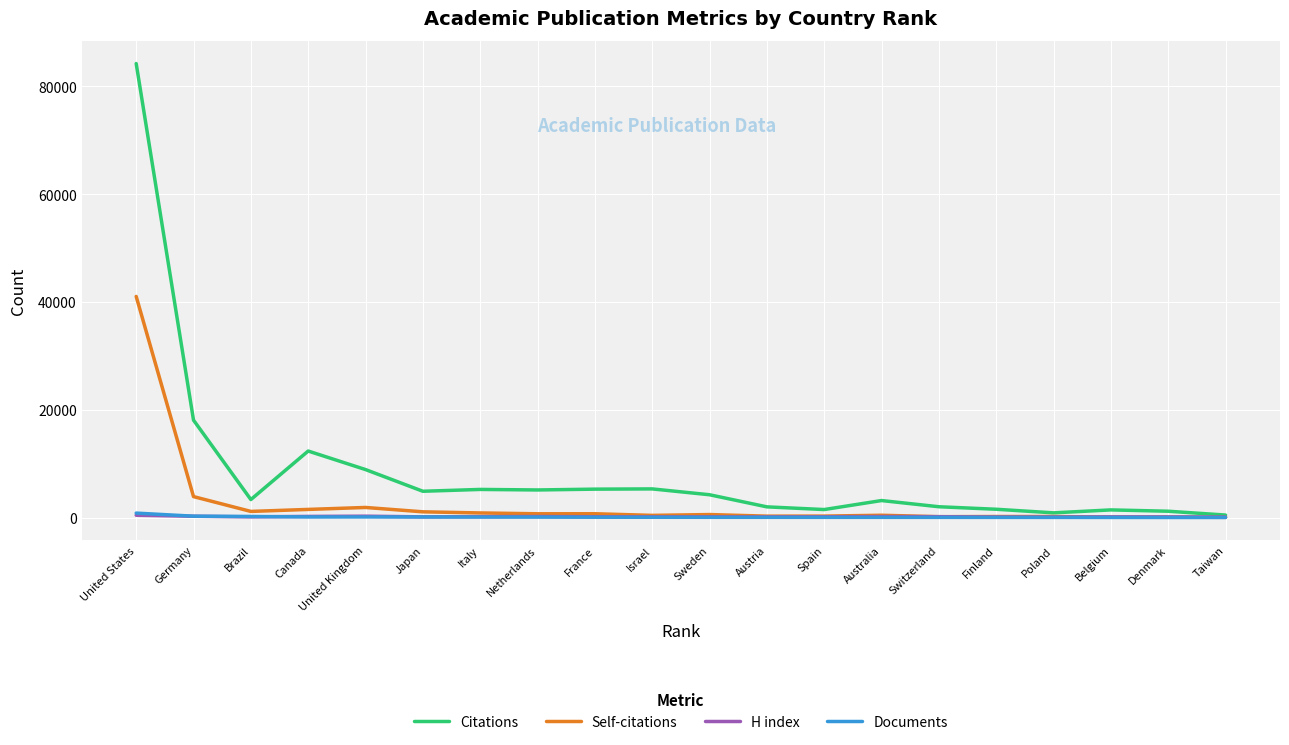

In Self-citations, how many points are higher than both neighbors (excluding endpoints)?

6